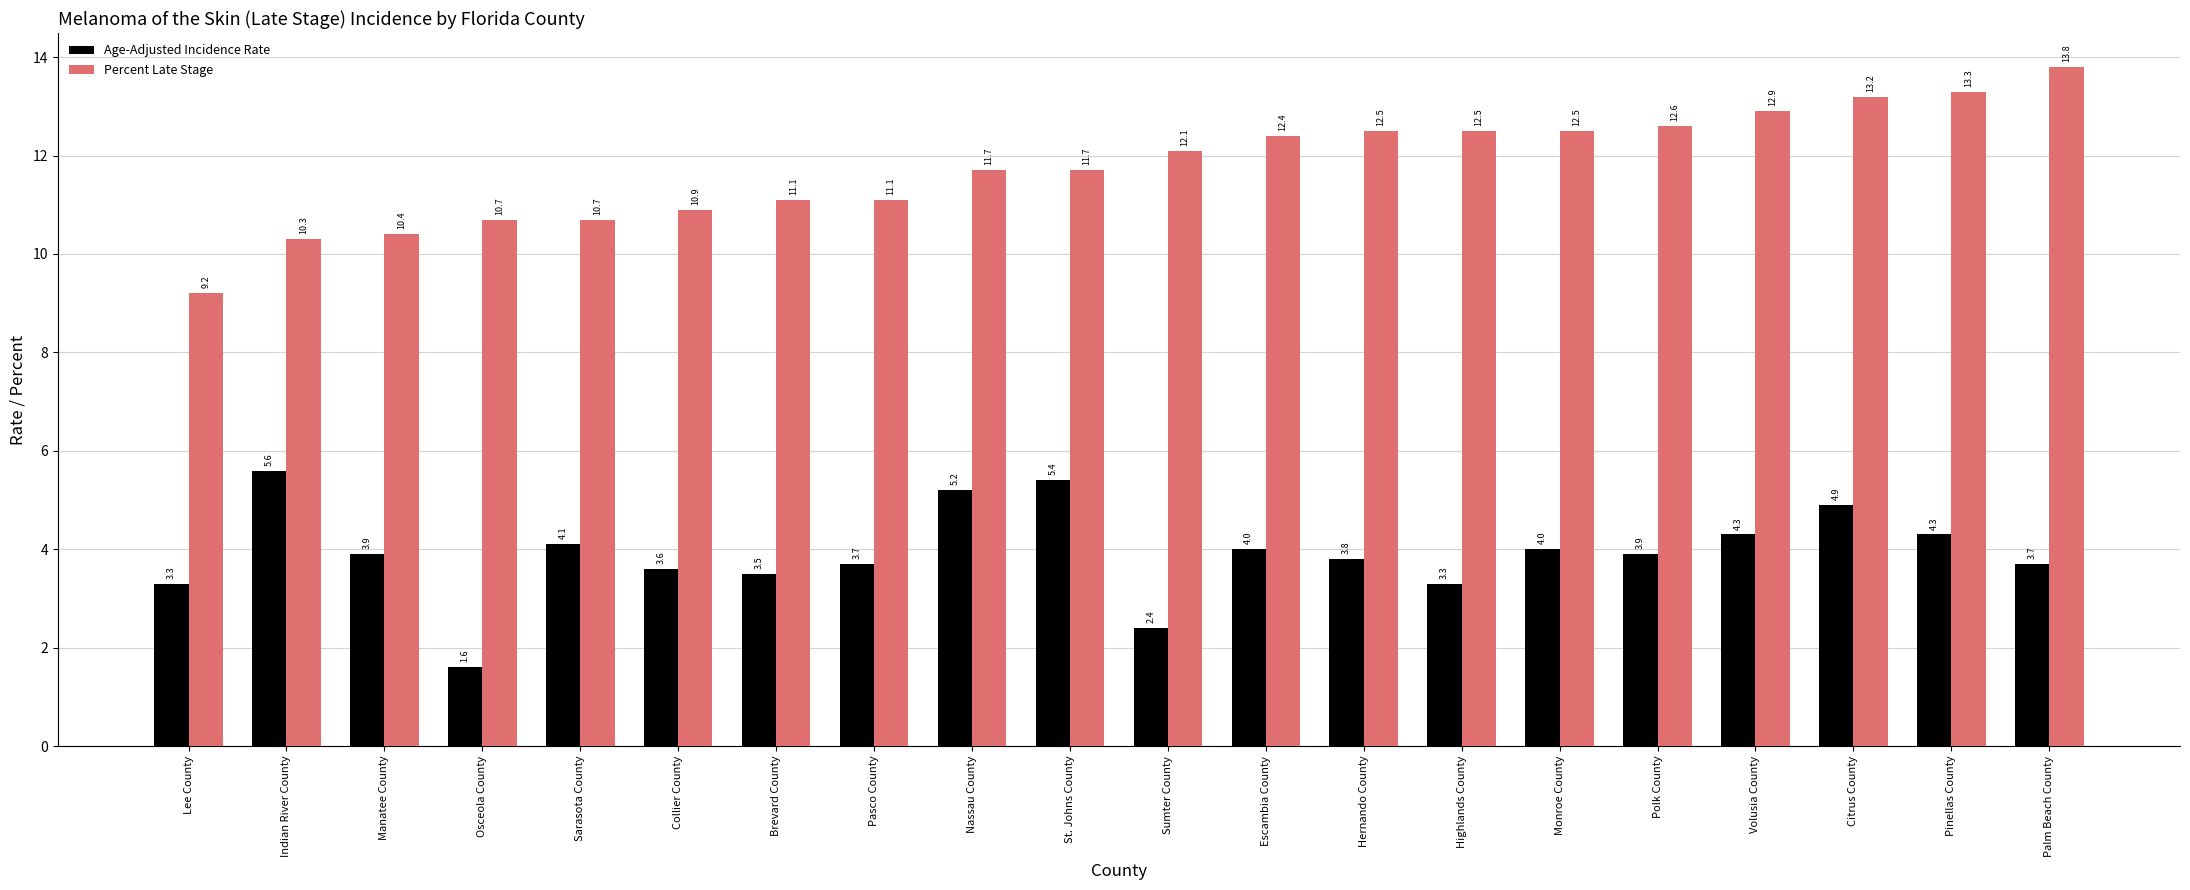

At which category does the chart reach its peak across all series?

Palm Beach County